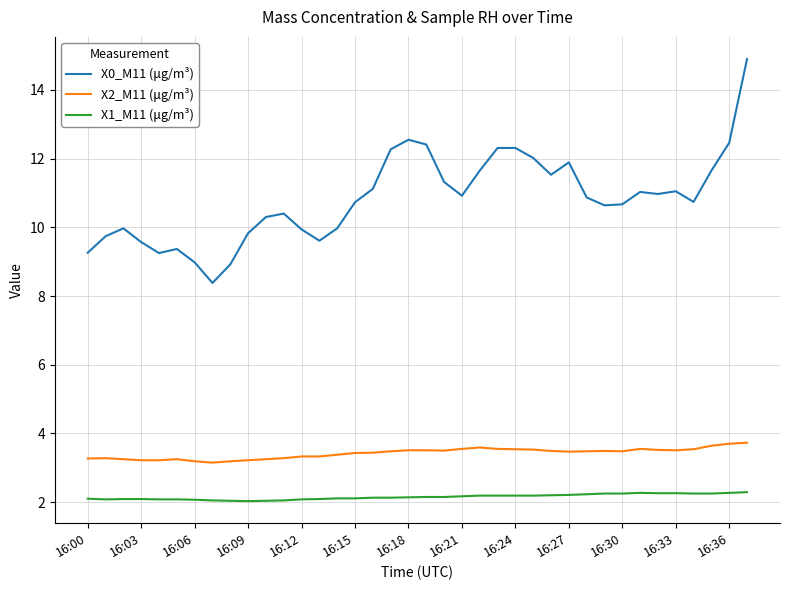

Which series has the largest total across all categories?

X0_M11 (μg/m³)